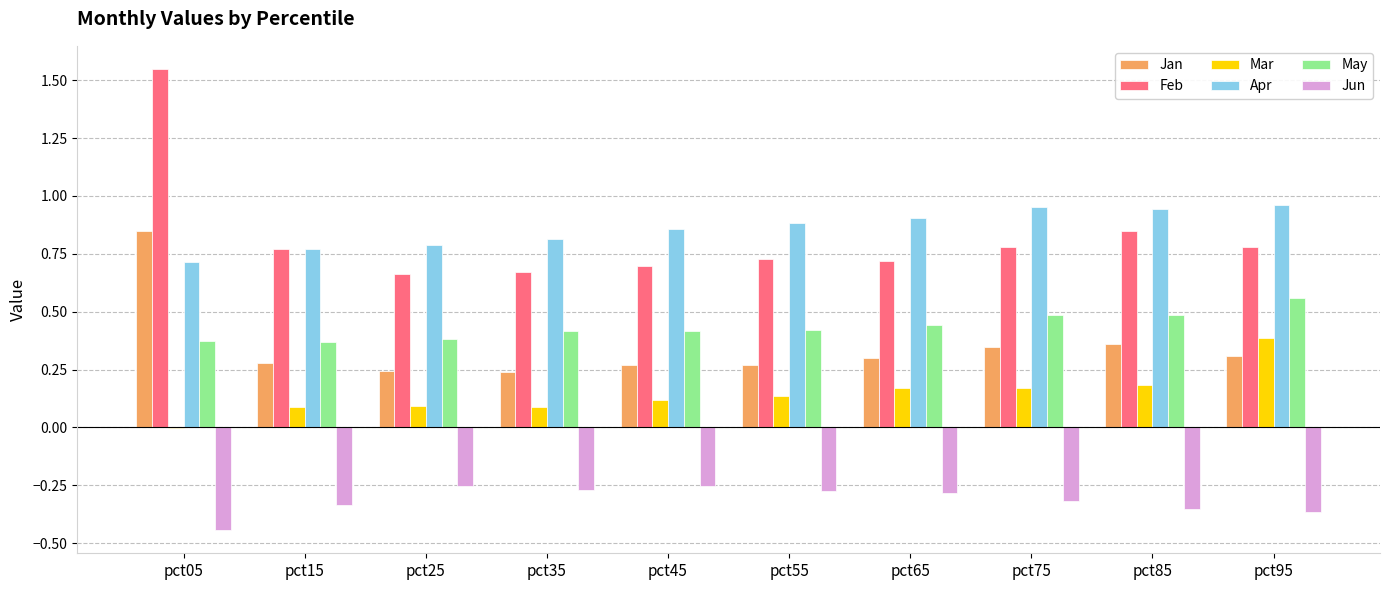

The Jun series shows -0.3 at pct25. True or false?

True